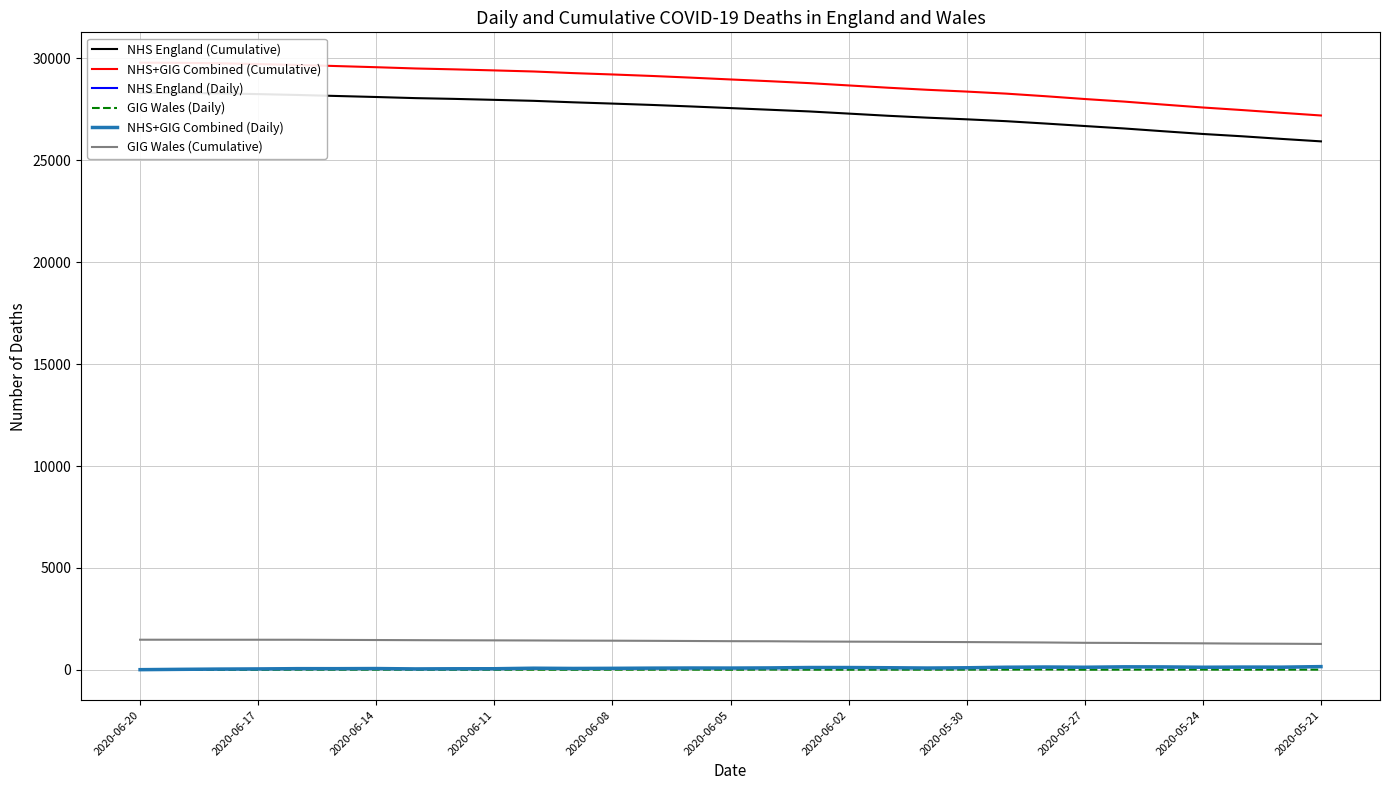

How many values in the NHS+GIG Combined (Cumulative) series are below 28971?

15